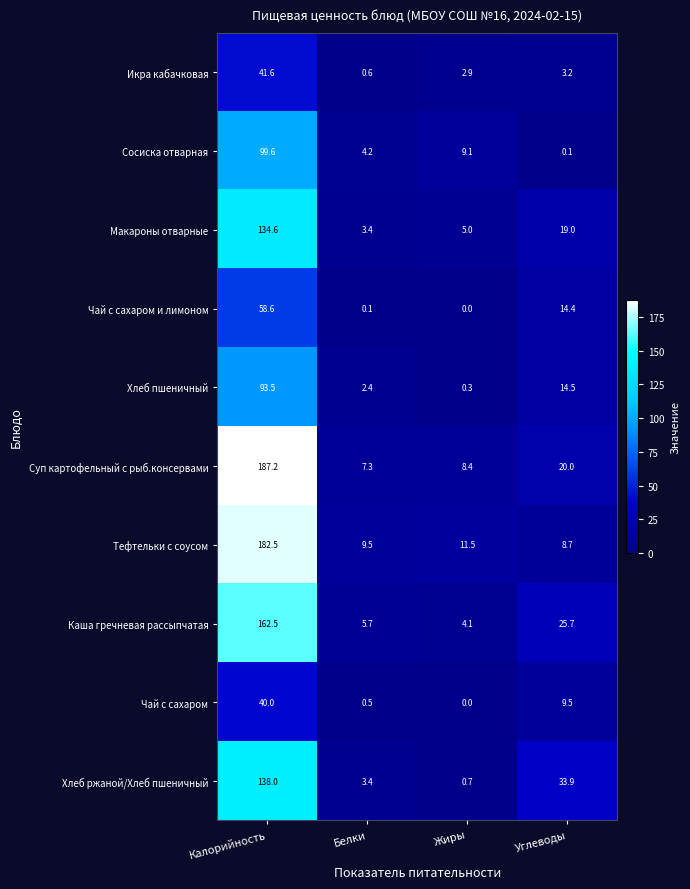

Count the number of data series in this chart.

10